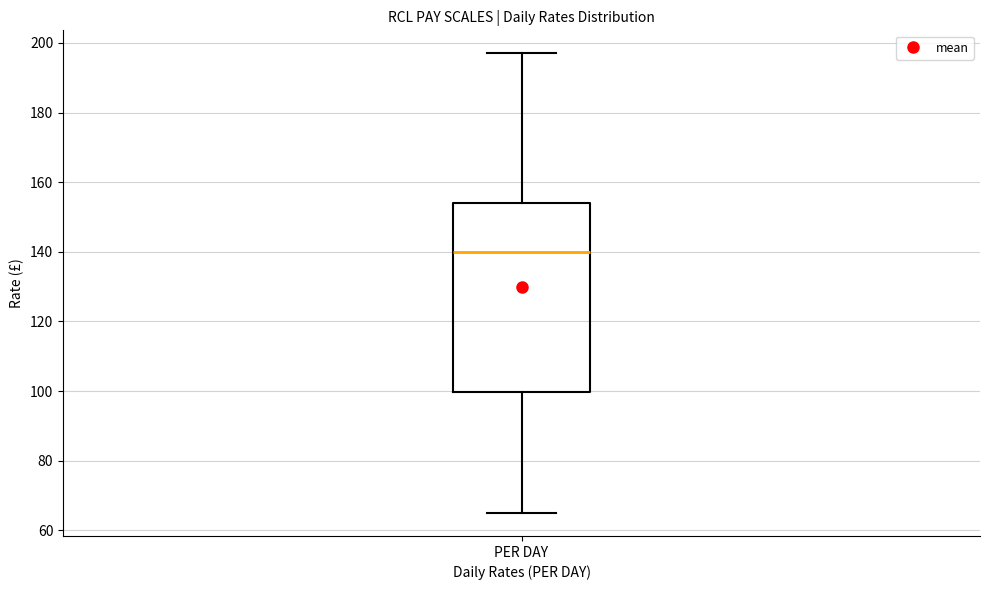

Read this box plot against the y-axis: the position of the median line, the range covered by the box, and the ends of both whiskers. The values are not printed on the chart, so give them approximately, as read against the axis.

median 140, box 100 to 154, whiskers 66 to 198